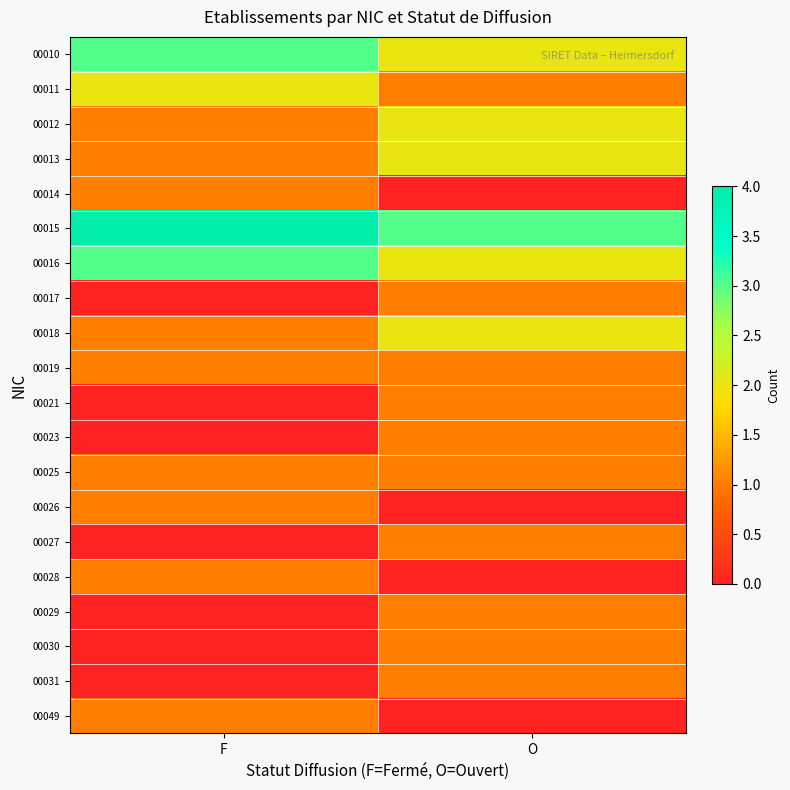

How many distinct data groups are displayed?

20